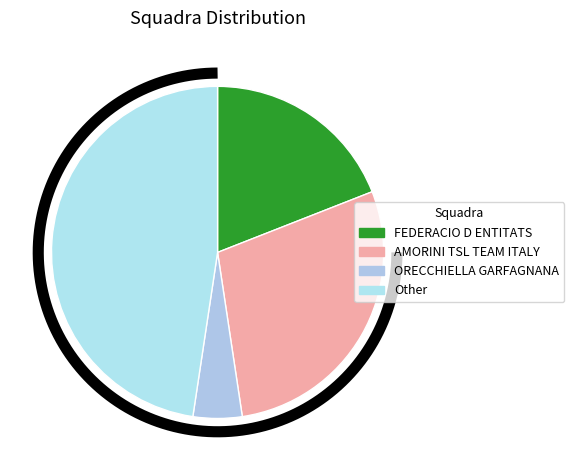

How many segments does this pie chart have?

4